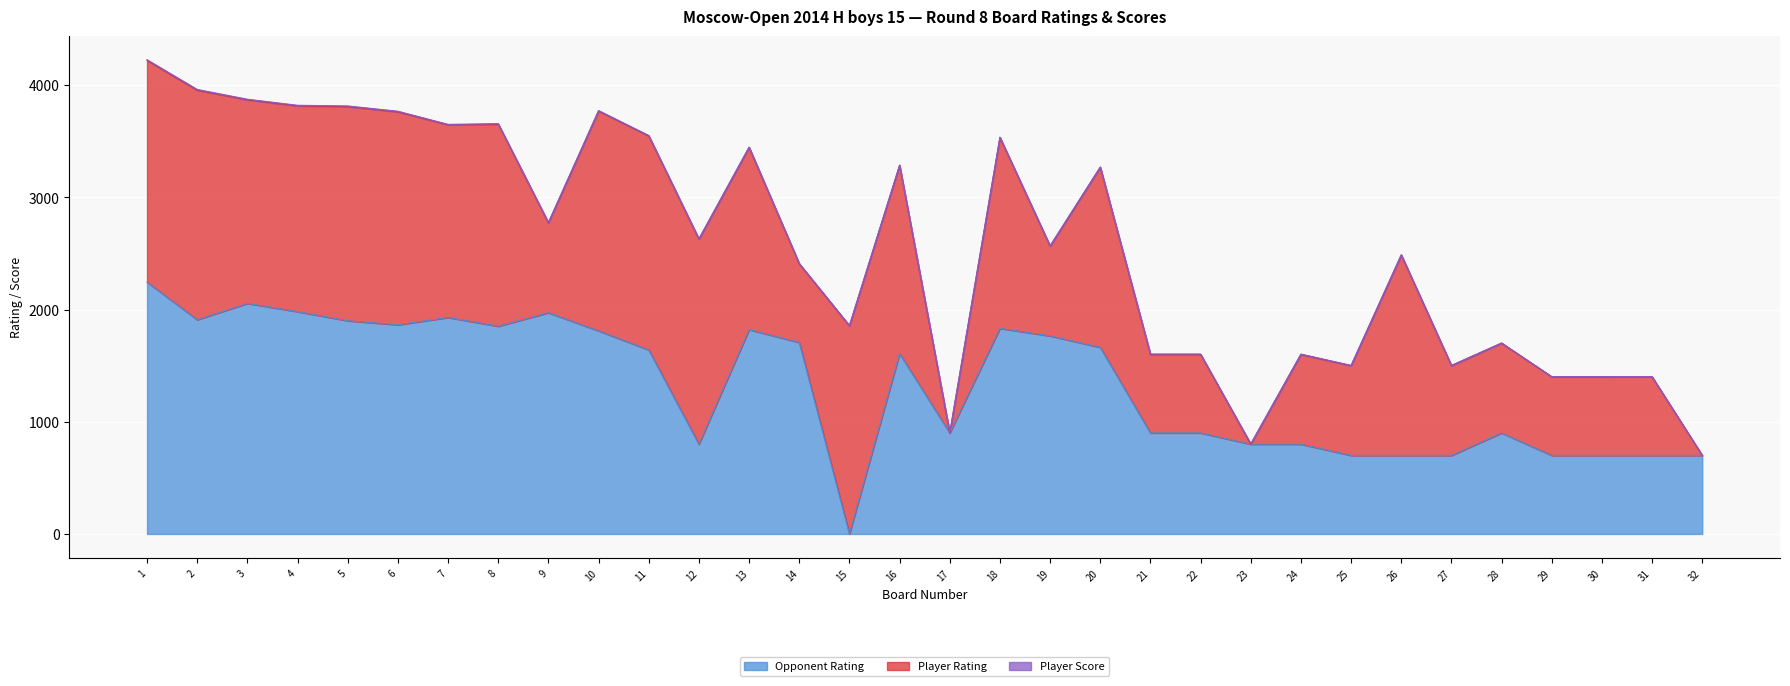

What are all the series names shown in the legend?

Opponent Rating, Player Rating, Player Score